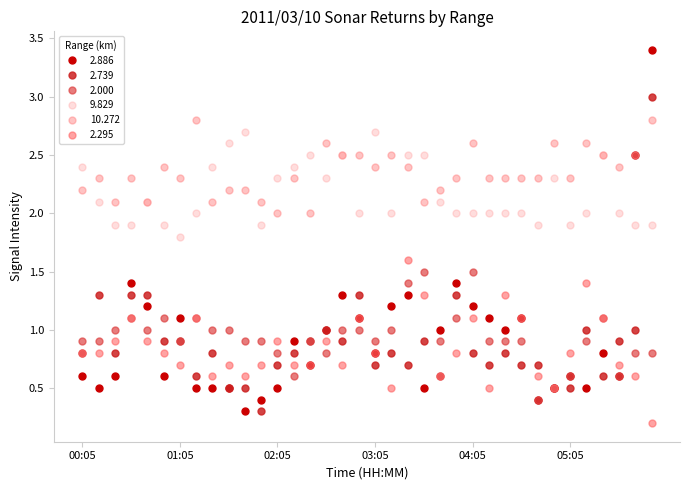

Which series ends up on top after the final intersection of 9.829 and 2.739?

2.739